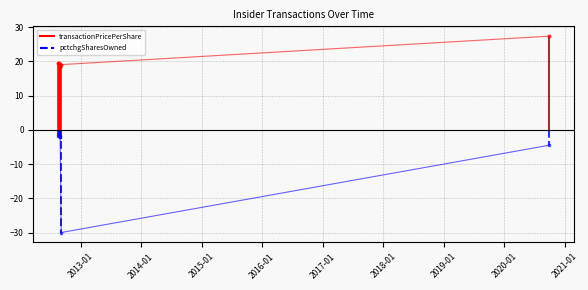

What is the maximum value shown in the chart?

27.3